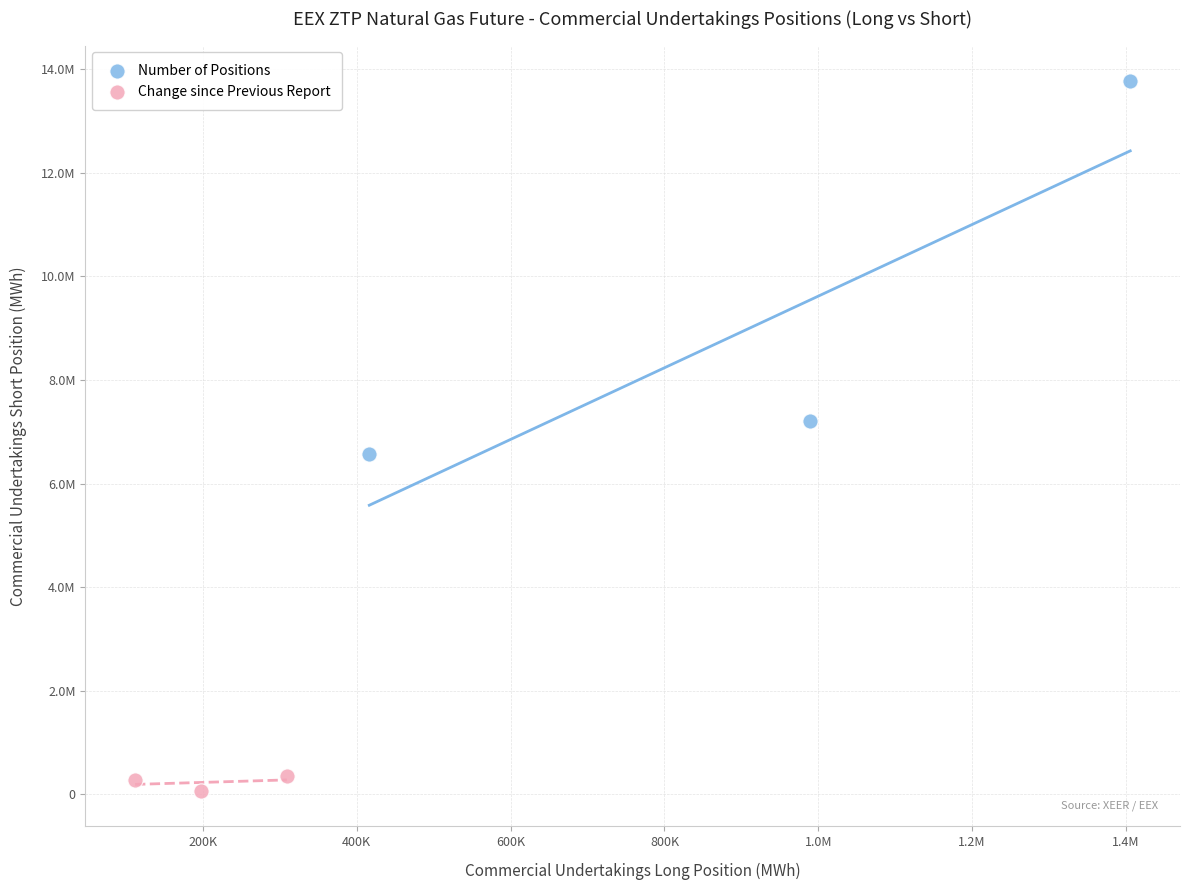

What are all the series names shown in the legend?

Number of Positions, Change since Previous Report